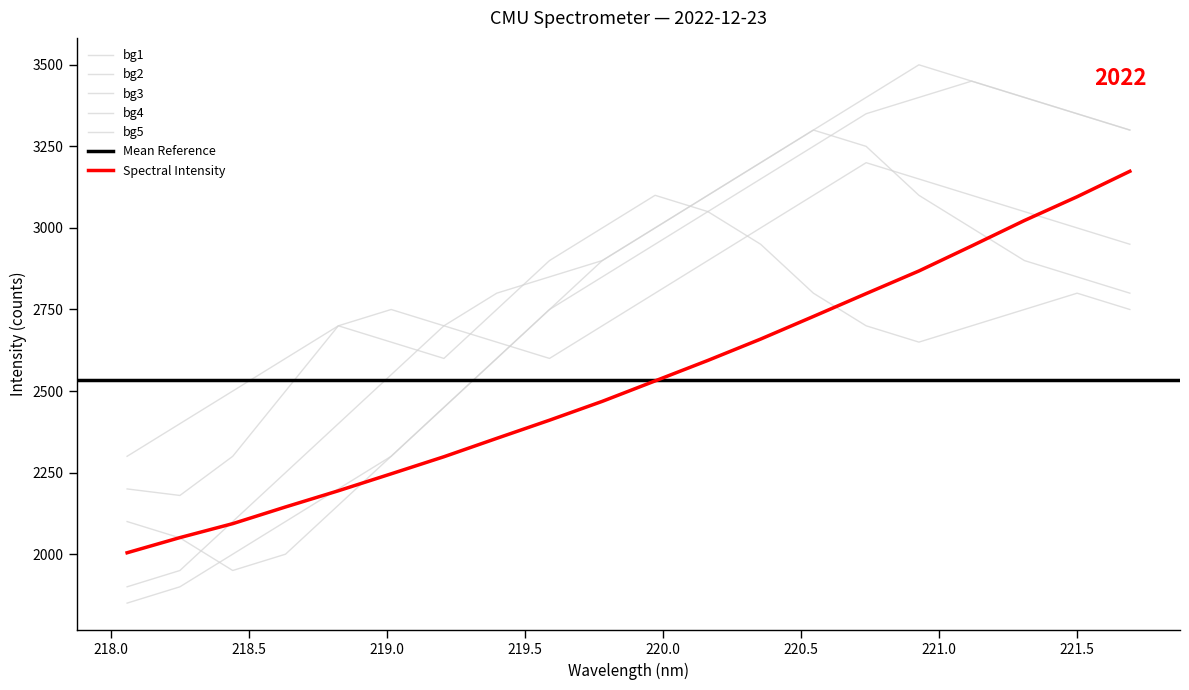

Reading left to right, what are all the values shown in this chart?

218.0596=2004.3	218.2508=2050.8	218.442=2093.6	218.6332=2144.8	218.8244=2194.3	219.0156=2246.3	219.2067=2298.7	219.3979=2355.0	219.589=2410.7	219.7801=2468.5	219.9712=2531.1	220.1623=2593.9	220.3533=2659.3	220.5444=2728.7	220.7354=2798.7	220.9264=2868.0	221.1174=2944.7	221.3083=3022.7	221.4993=3095.6	221.6902=3173.7